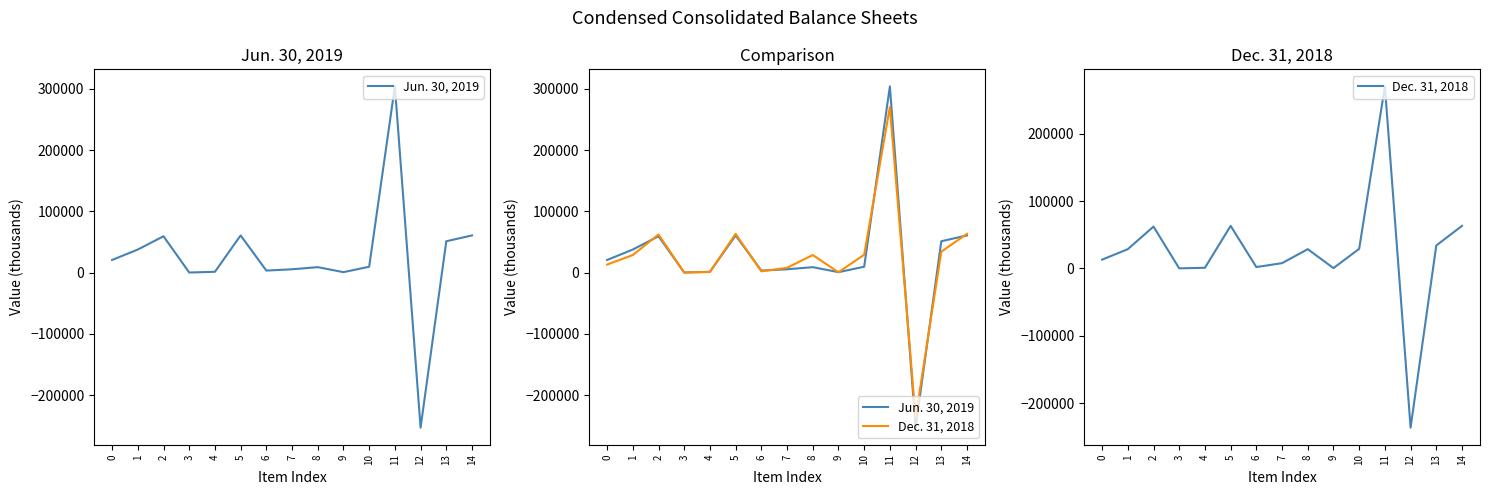

How many times do Jun. 30, 2019 and Dec. 31, 2018 cross each other?

11